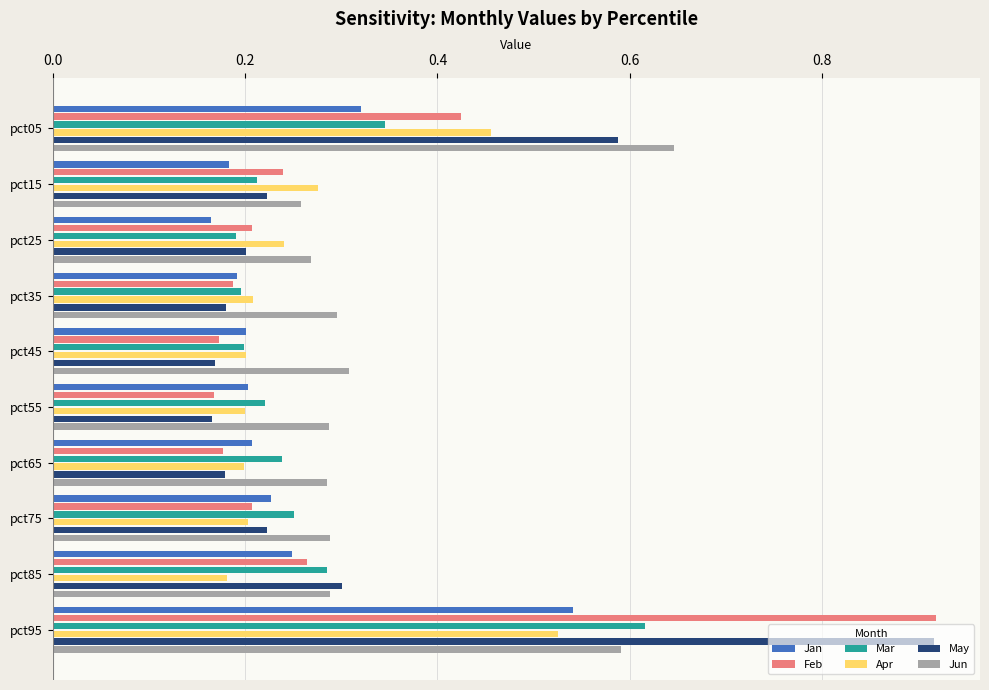

Is it true that Mar equals 0.1 at pct35?

False